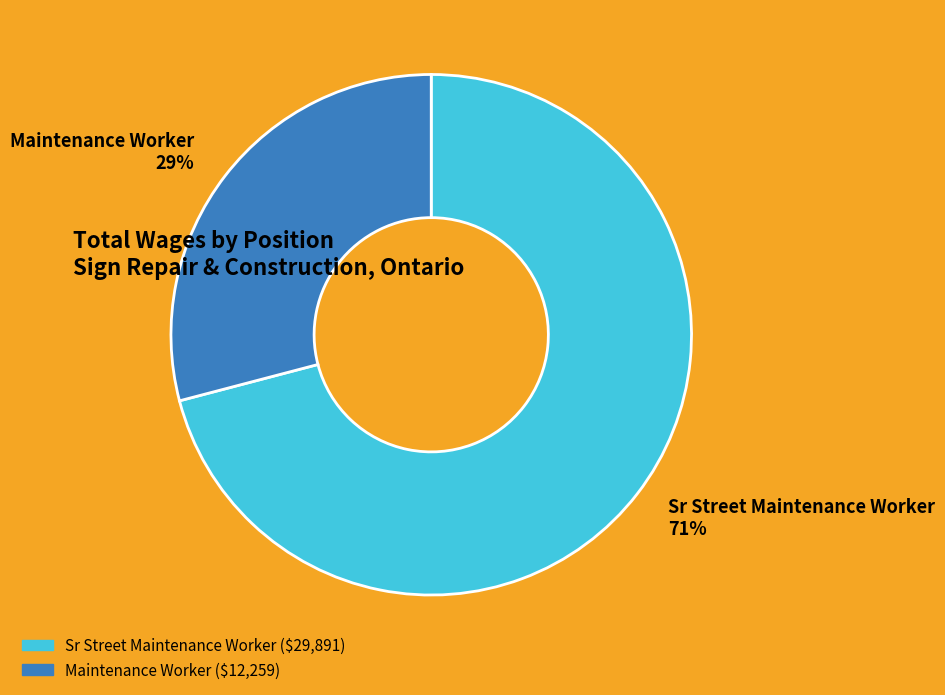

Which has a higher value, Maintenance Worker or Sr Street Maintenance Worker?

Sr Street Maintenance Worker